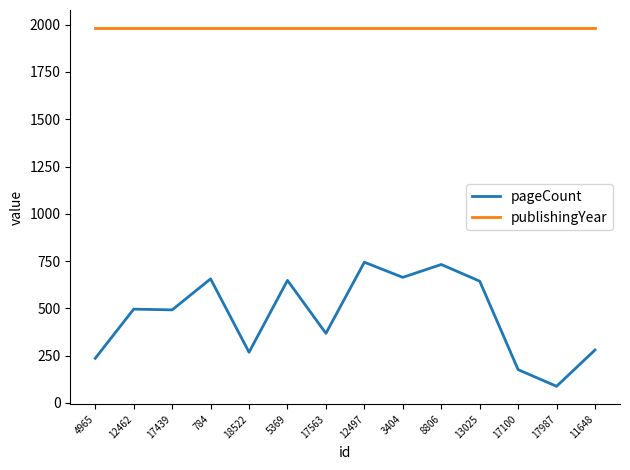

True or false: publishingYear has a value of 1983 at 3404.

True